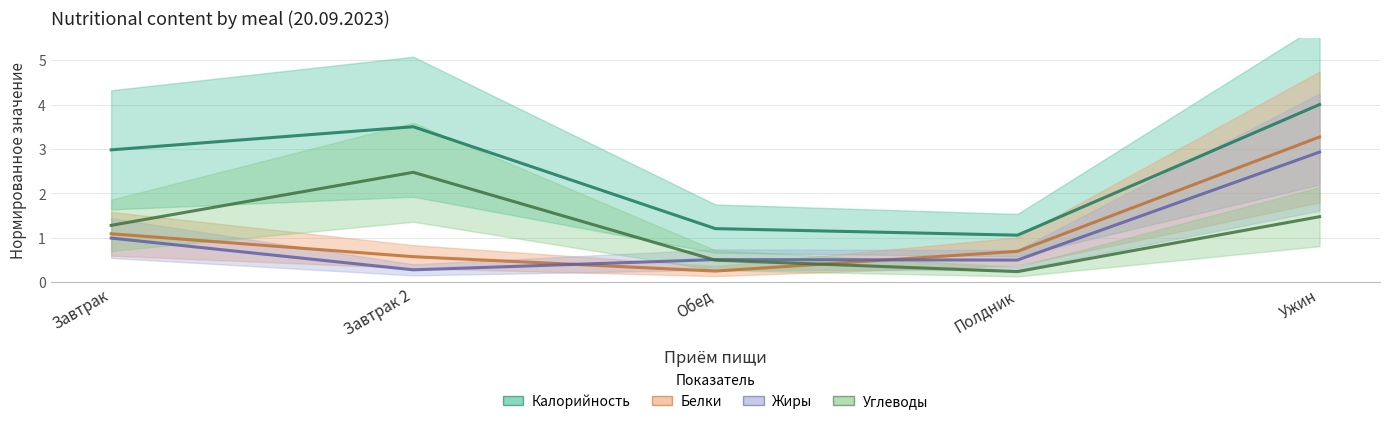

At which category does the chart reach its peak across all series?

Ужин